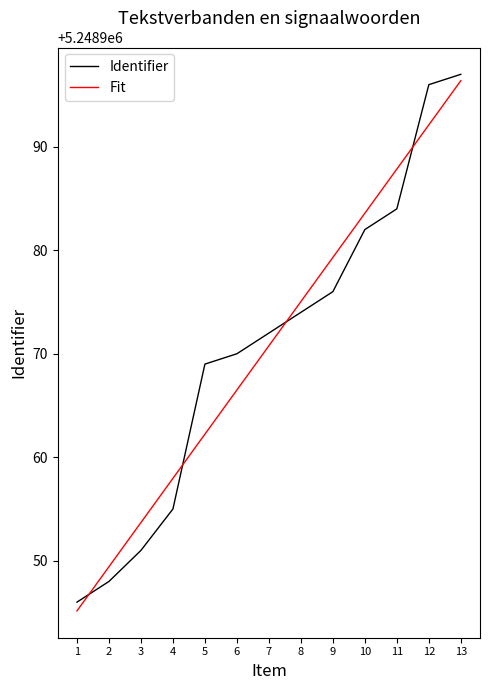

Reading right to left, list all the values displayed in this chart.

Identifier: 13=5248997.0	12=5248996.0	11=5248984.0	10=5248982.0	9=5248976.0	8=5248974.0	7=5248972.0	6=5248970.0	5=5248969.0	4=5248955.0	3=5248951.0	2=5248948.0	1=5248946.0
Fit: 13=5248996.4	12=5248992.1	11=5248987.8	10=5248983.6	9=5248979.3	8=5248975.0	7=5248970.8	6=5248966.5	5=5248962.2	4=5248958.0	3=5248953.7	2=5248949.4	1=5248945.2